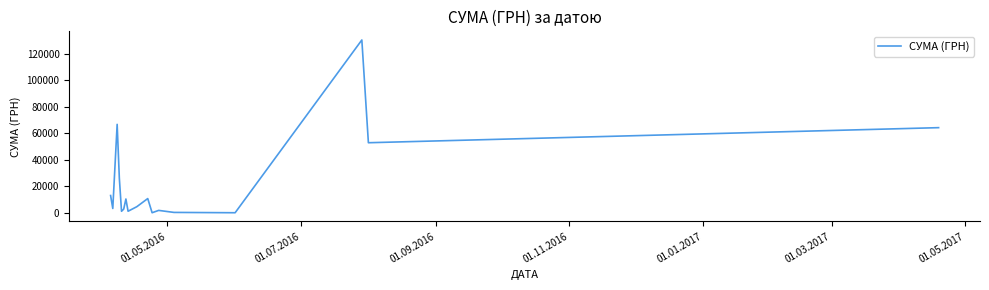

What is the difference between the maximum and minimum values?

130203.7